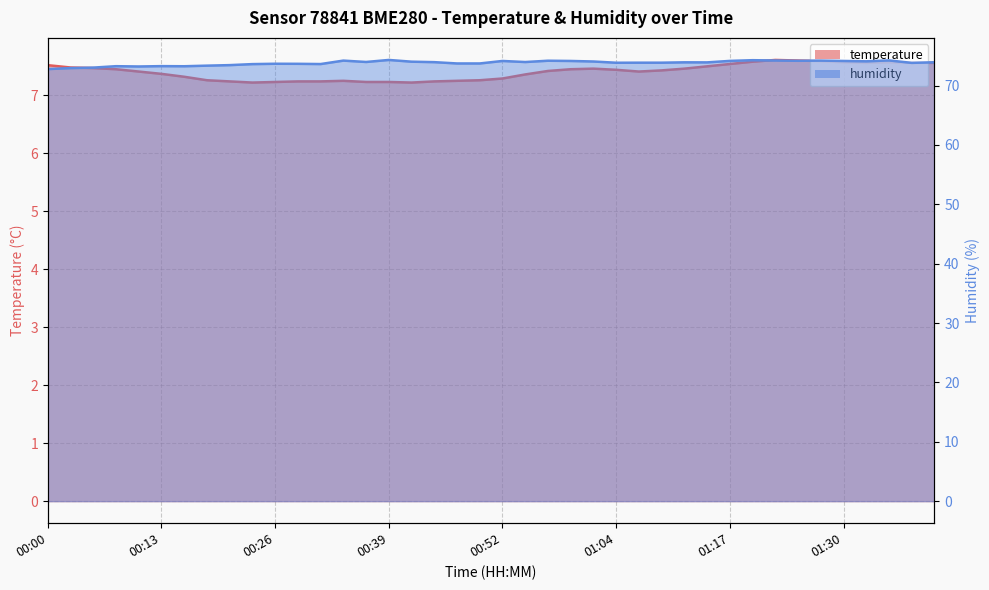

Rank the categories by temperature value from lowest to highest.

00:24, 00:41, 00:26, 00:36, 00:39, 00:21, 00:29, 00:31, 00:44, 00:34, 00:47, 00:18, 00:49, 00:52, 00:16, 00:54, 00:13, 00:11, 01:07, 00:57, 01:10, 01:04, 00:08, 00:59, 01:02, 01:12, 00:05, 00:03, 01:15, 00:00, 01:17, 01:32, 01:37, 01:40, 01:30, 01:35, 01:20, 01:27, 01:25, 01:22